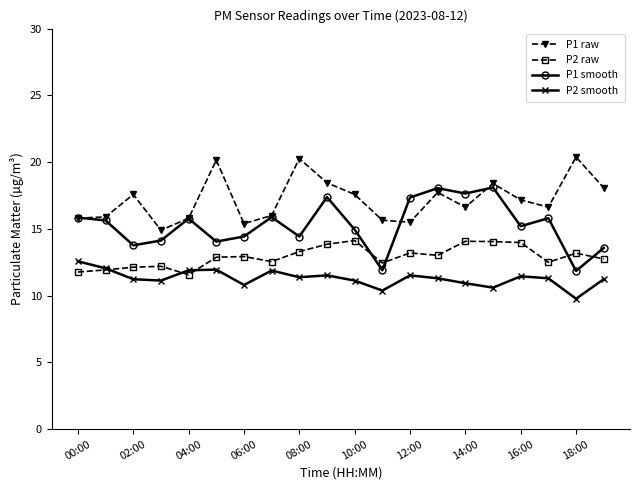

What is the minimum value shown in the chart?

9.8